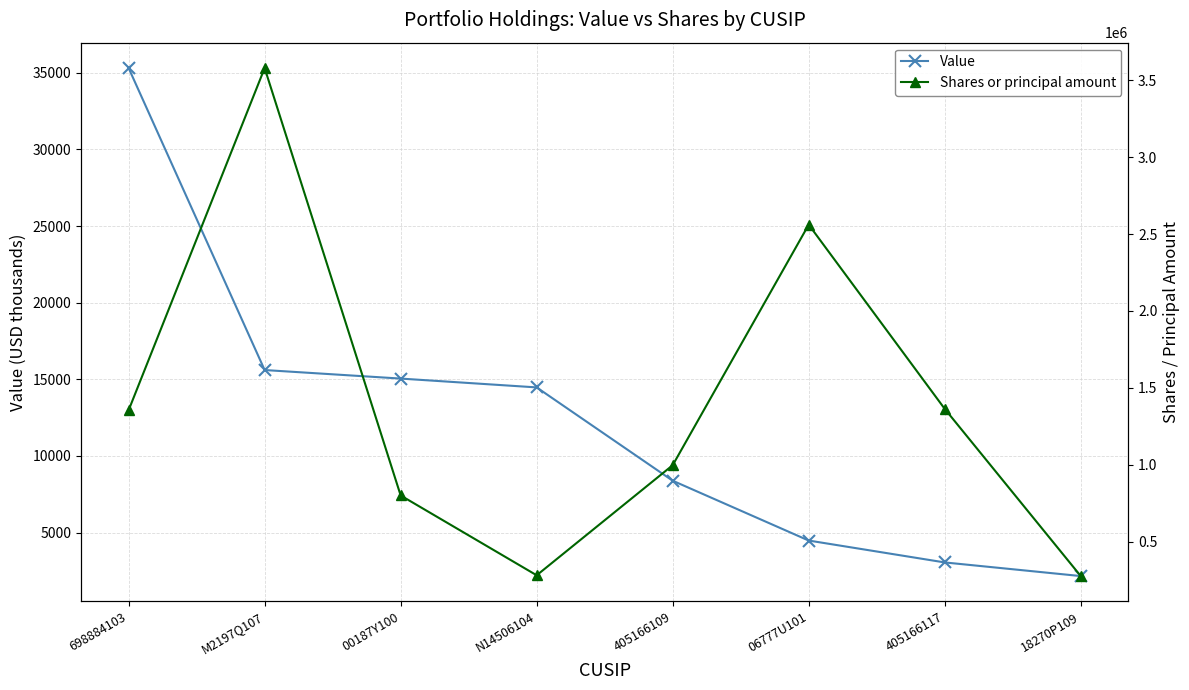

How many distinct data groups are displayed?

2